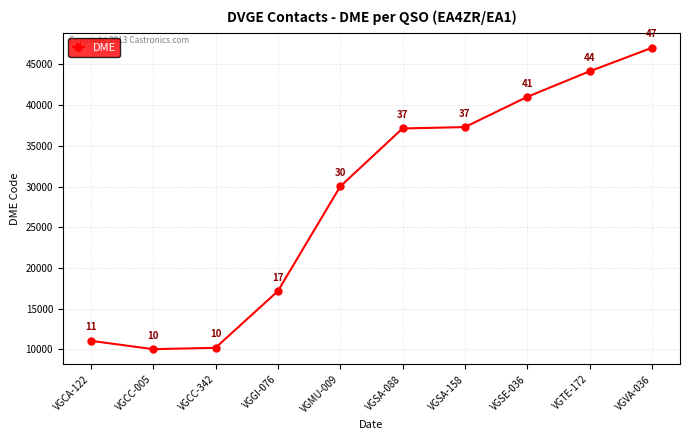

List the labels in order of value, largest first.

VGVA-036, VGTE-172, VGSE-036, VGSA-158, VGSA-088, VGMU-009, VGGI-076, VGCA-122, VGCC-342, VGCC-005